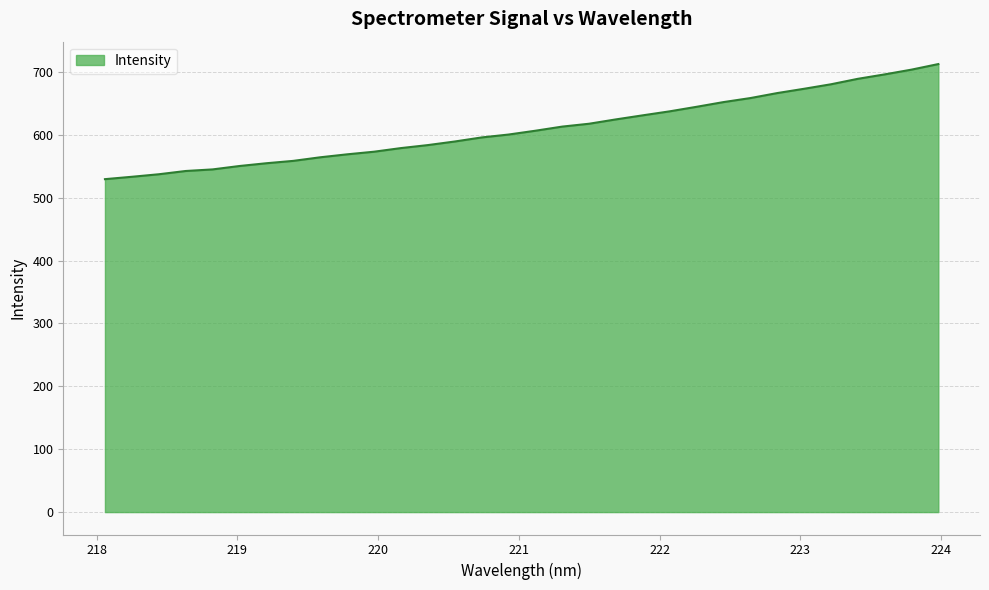

What is the difference between the maximum and minimum values?

183.0